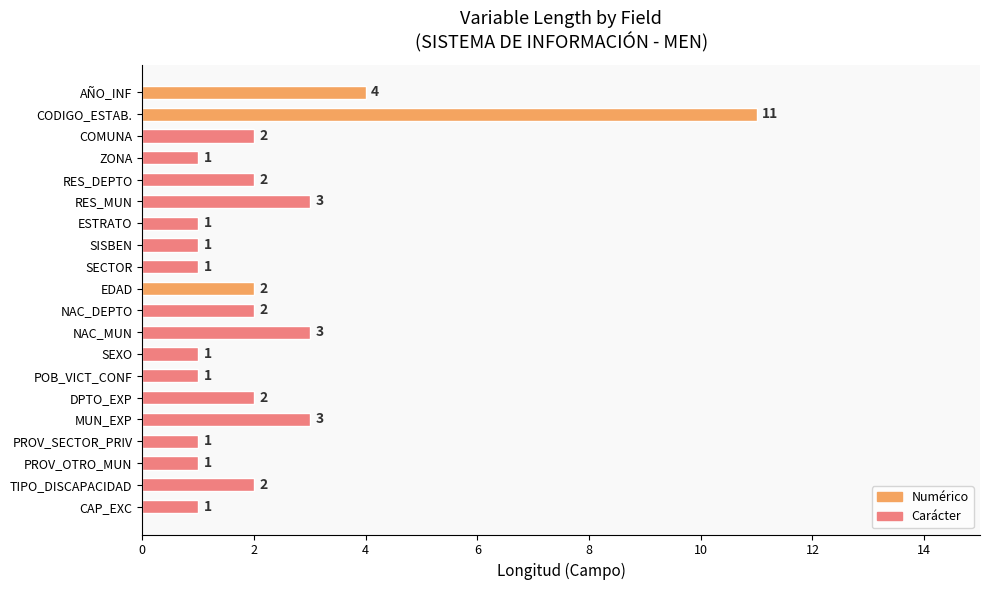

At which label is the value closest to 6?

AÑO_INF